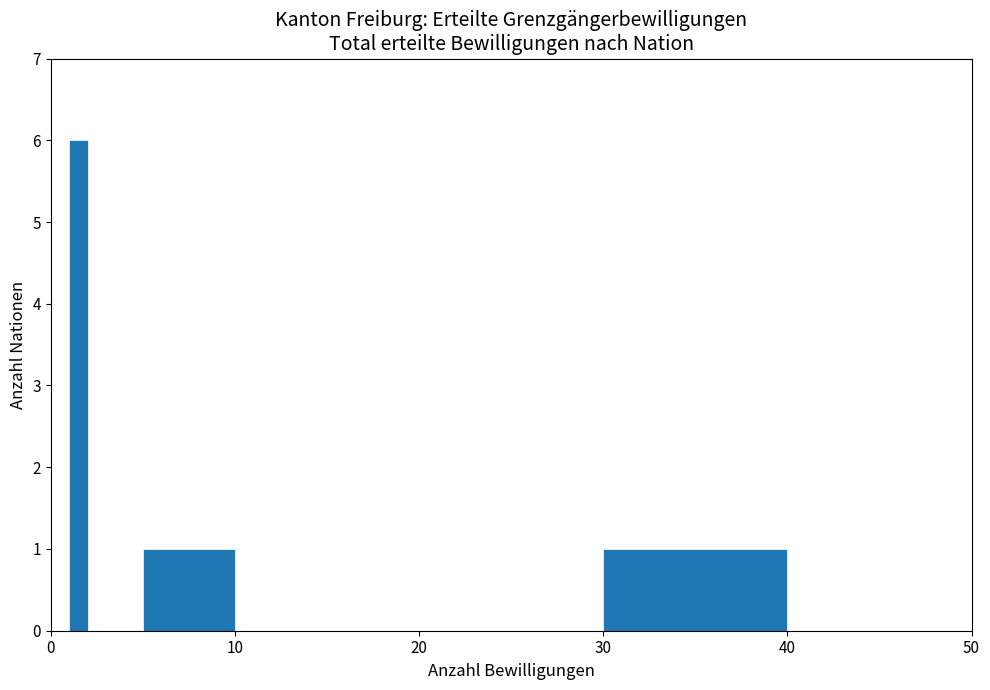

Around what value on the x-axis is the tallest bar? Give the approximate position of its centre, as read against the axis.

2